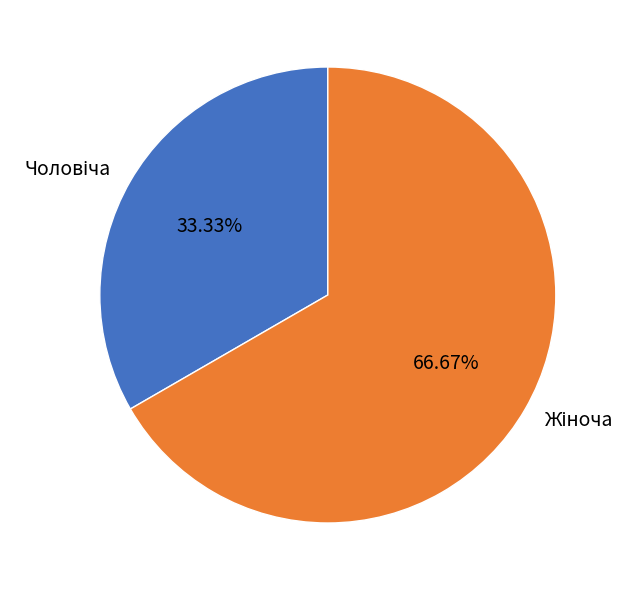

Is there any slice that represents more than half of the pie?

Yes